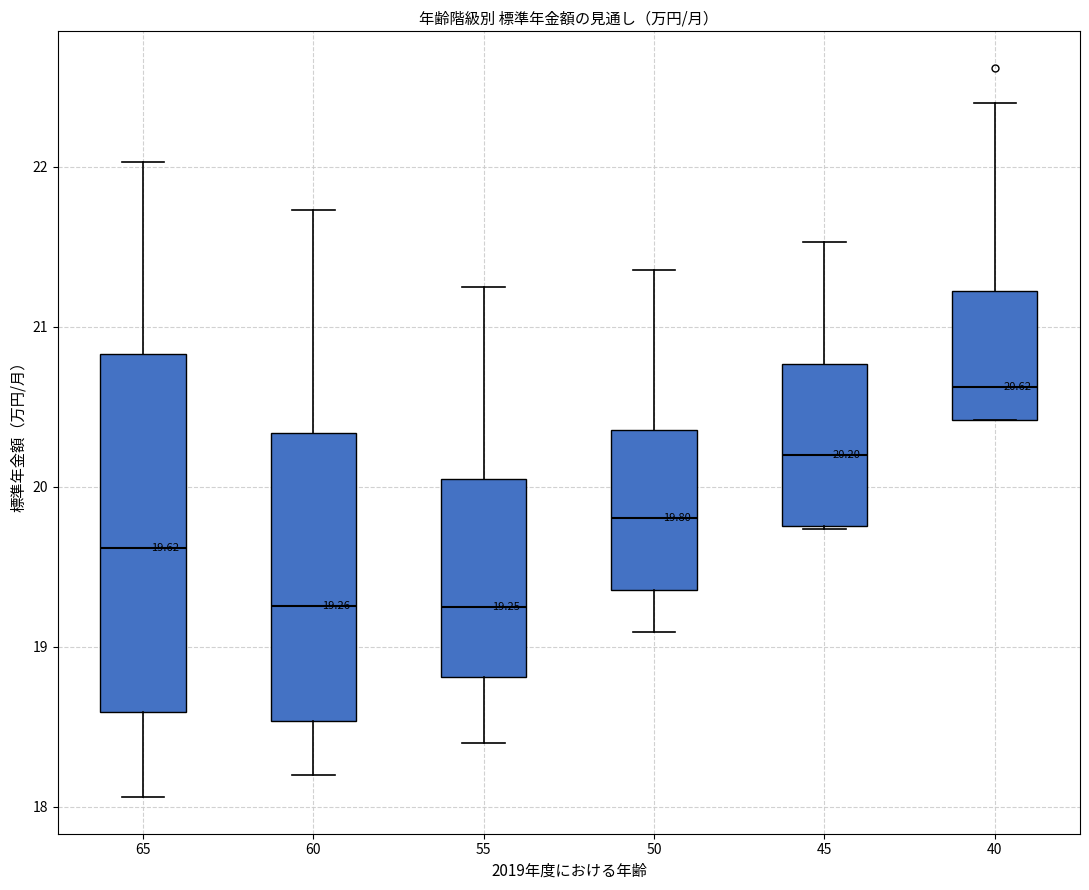

Which box's median line is the highest?

40